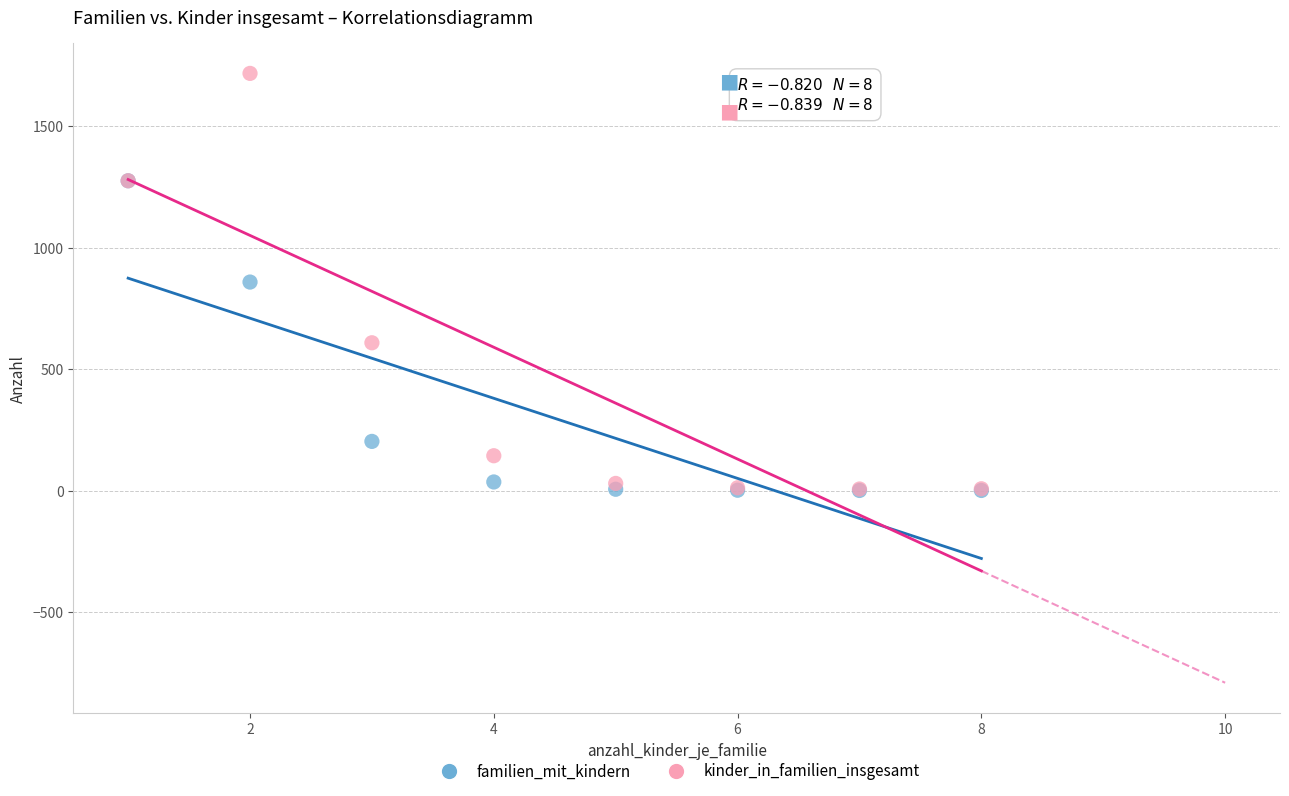

In the familien_mit_kindern series, what Y value is closest to 638?

859